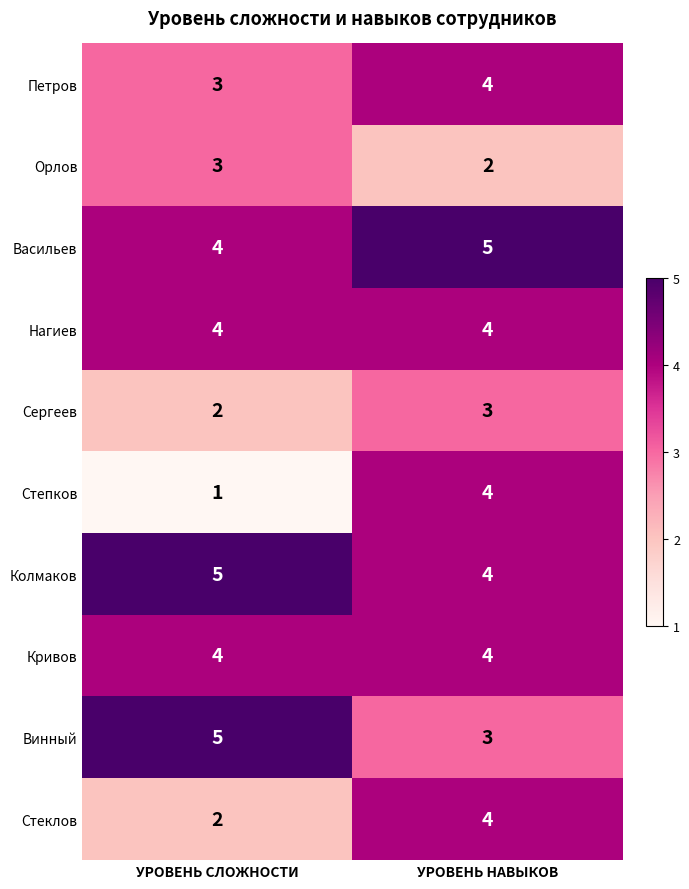

What is the difference between the Степков values at УРОВЕНЬ СЛОЖНОСТИ and УРОВЕНЬ НАВЫКОВ?

3